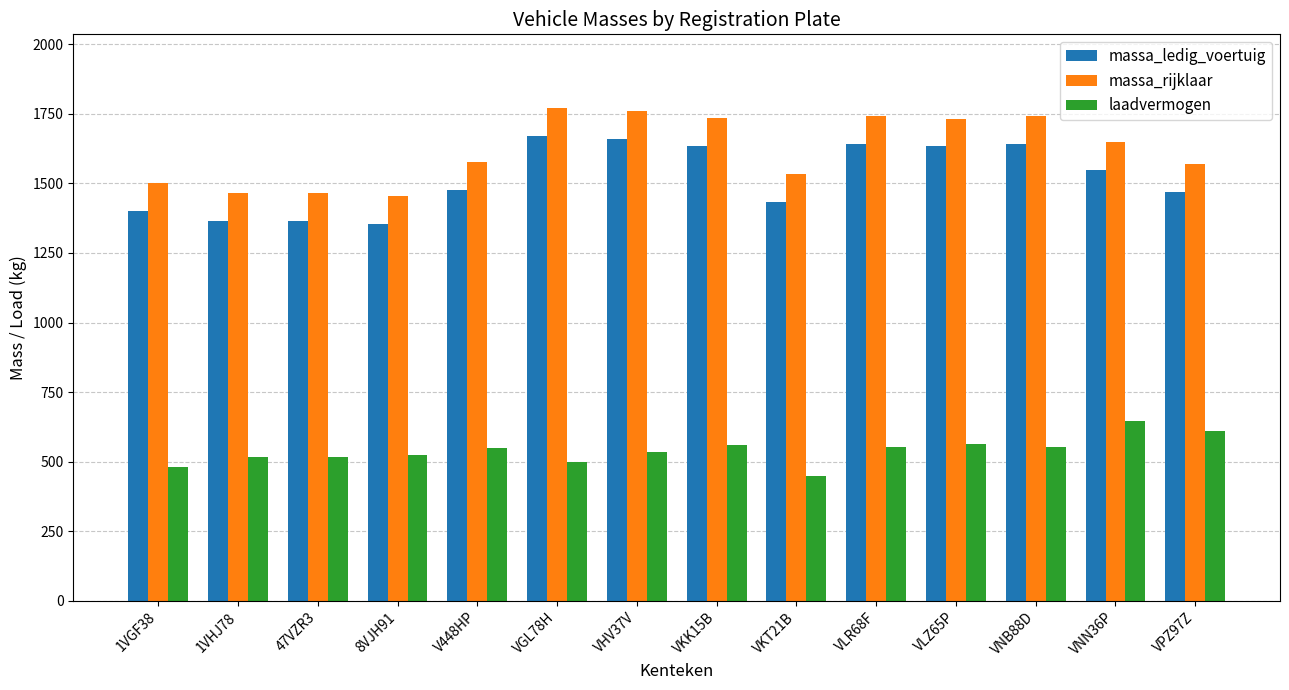

What is the minimum value shown in the chart?

448